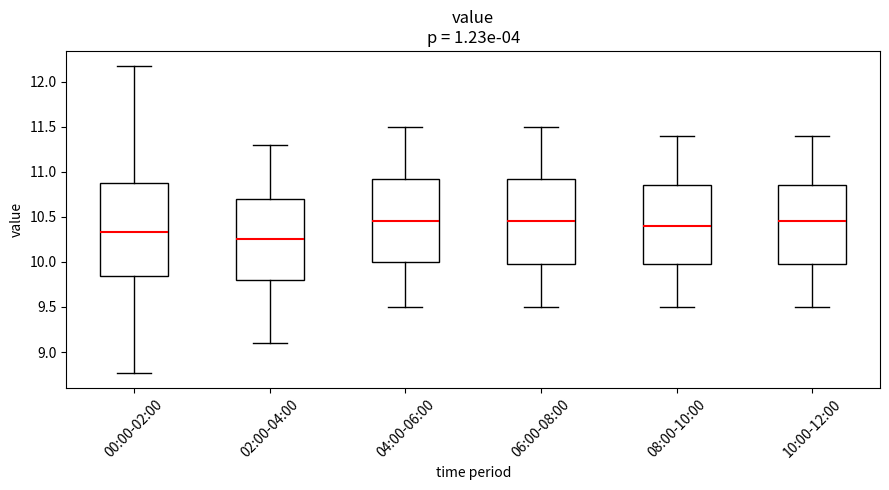

Reading left to right, transcribe this box plot: for each box, give where its median line is, the range the box spans, and where its two whiskers end, as read against the y-axis. The values are not printed on the chart, so give them approximately, as read against the axis.

00:00-02:00: median 10.35, box 9.85 to 10.90, whiskers 8.75 to 12.15
02:00-04:00: median 10.25, box 9.80 to 10.70, whiskers 9.10 to 11.30
04:00-06:00: median 10.45, box 10.00 to 10.95, whiskers 9.50 to 11.50
06:00-08:00: median 10.45, box 10.00 to 10.95, whiskers 9.50 to 11.50
08:00-10:00: median 10.40, box 10.00 to 10.85, whiskers 9.50 to 11.40
10:00-12:00: median 10.45, box 10.00 to 10.85, whiskers 9.50 to 11.40